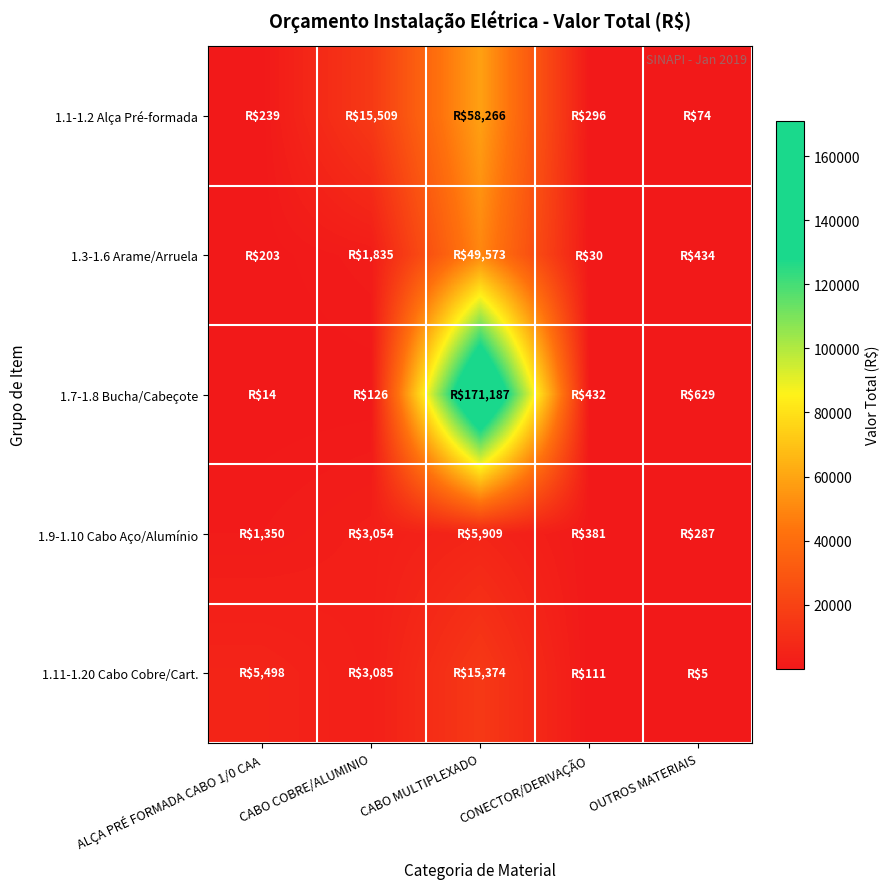

What is the spread (max minus min) of values at CABO MULTIPLEXADO?

165278.4